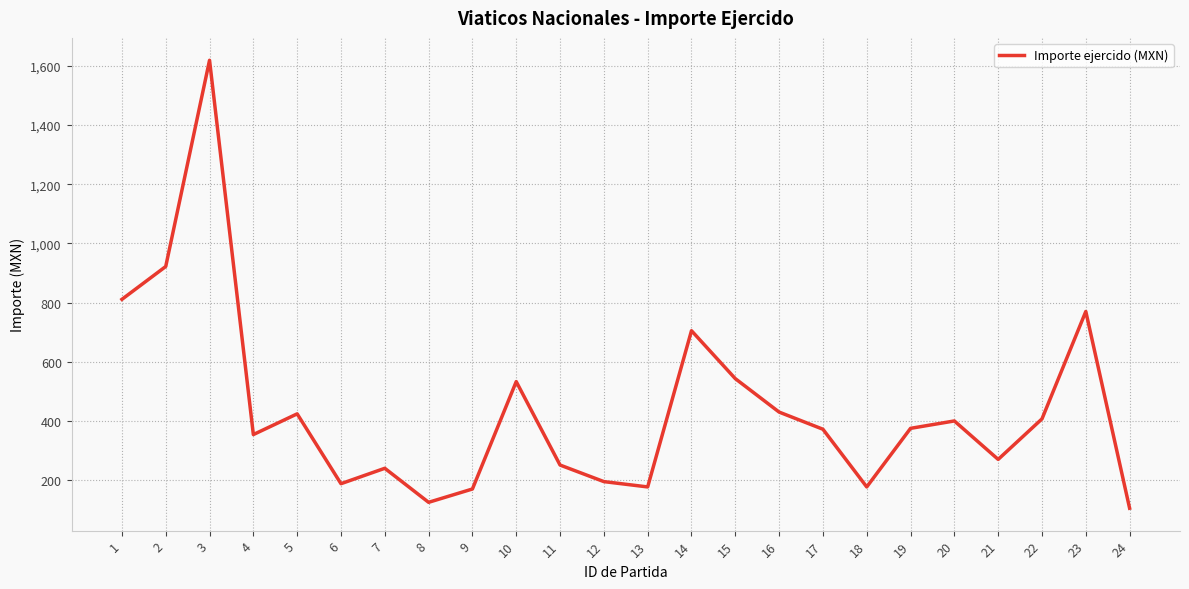

Is it true that the value at 11 is 171.7?

False